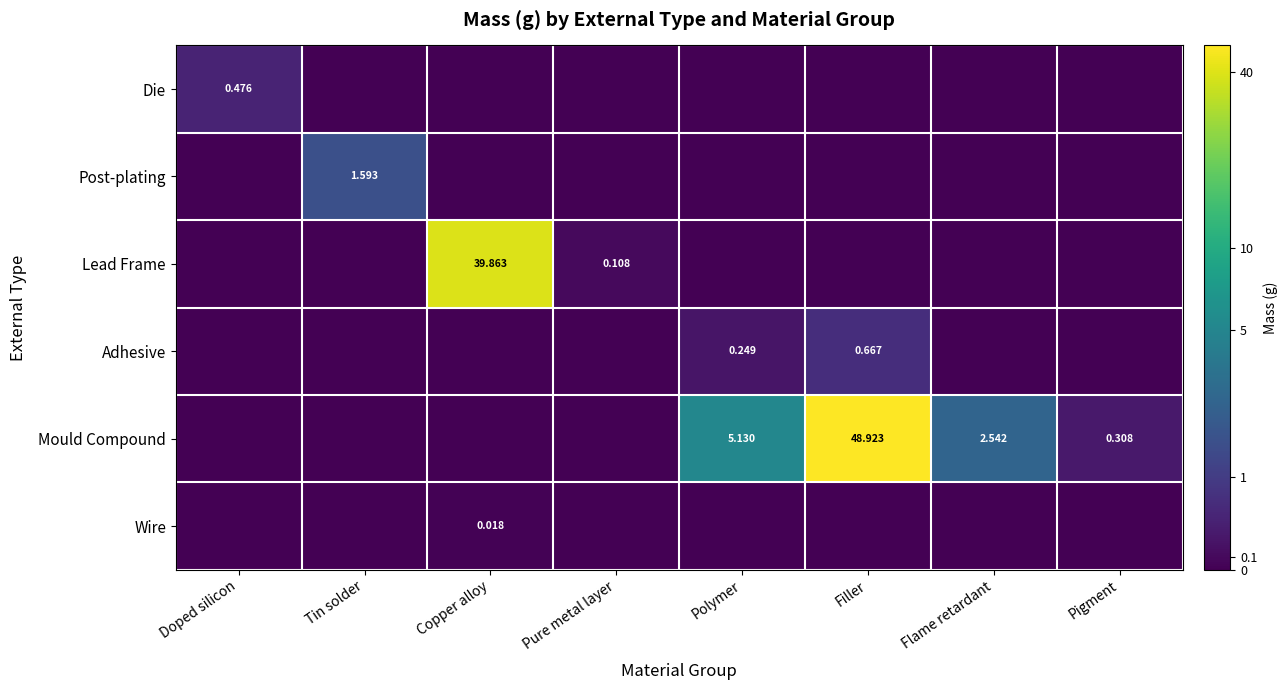

At how many categories does at least one series exceed 0?

8